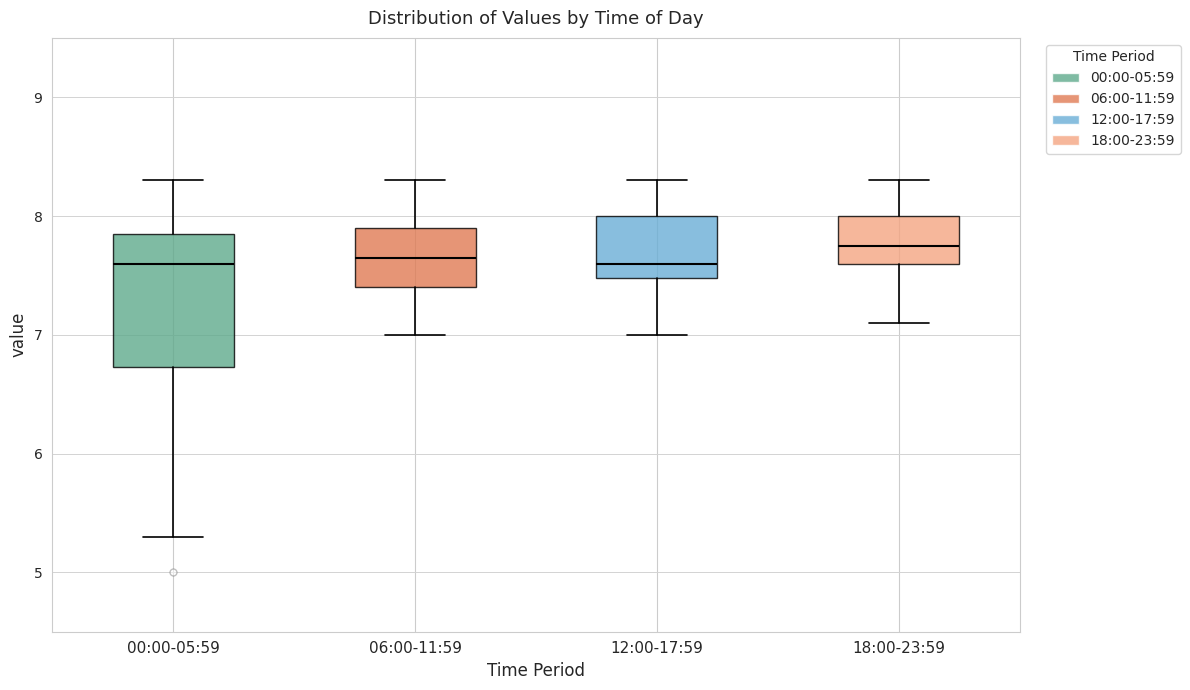

Which box is the tallest, from its lower edge to its upper edge?

00:00-05:59